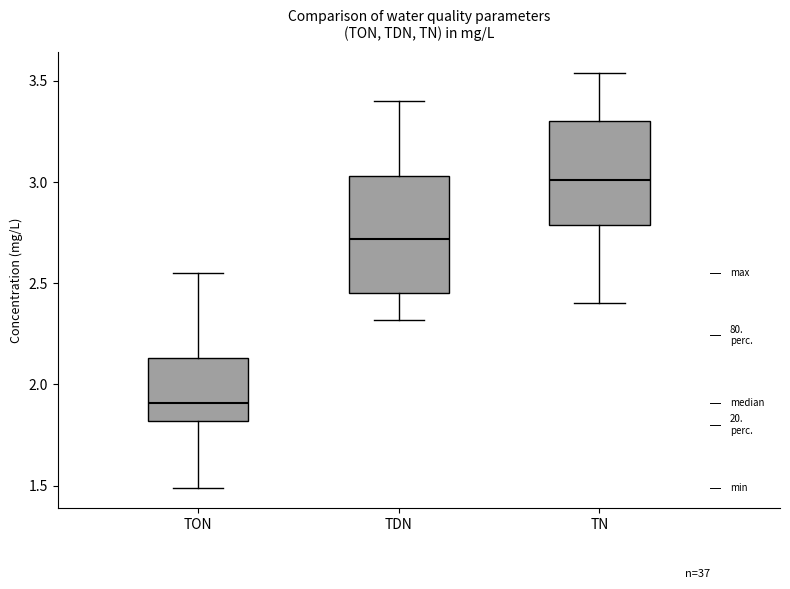

Reading left to right, transcribe this box plot: for each box, give where its median line is, the range the box spans, and where its two whiskers end, as read against the y-axis. The values are not printed on the chart, so give them approximately, as read against the axis.

TON: median 1.90, box 1.80 to 2.15, whiskers 1.50 to 2.55
TDN: median 2.70, box 2.45 to 3.05, whiskers 2.30 to 3.40
TN: median 3.00, box 2.80 to 3.30, whiskers 2.40 to 3.55